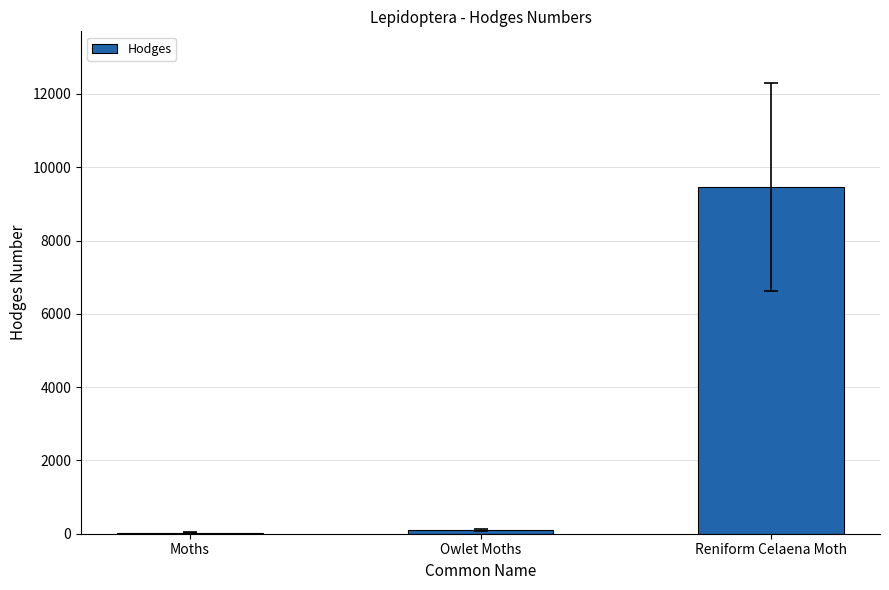

What is the sum of all values?

9575.5